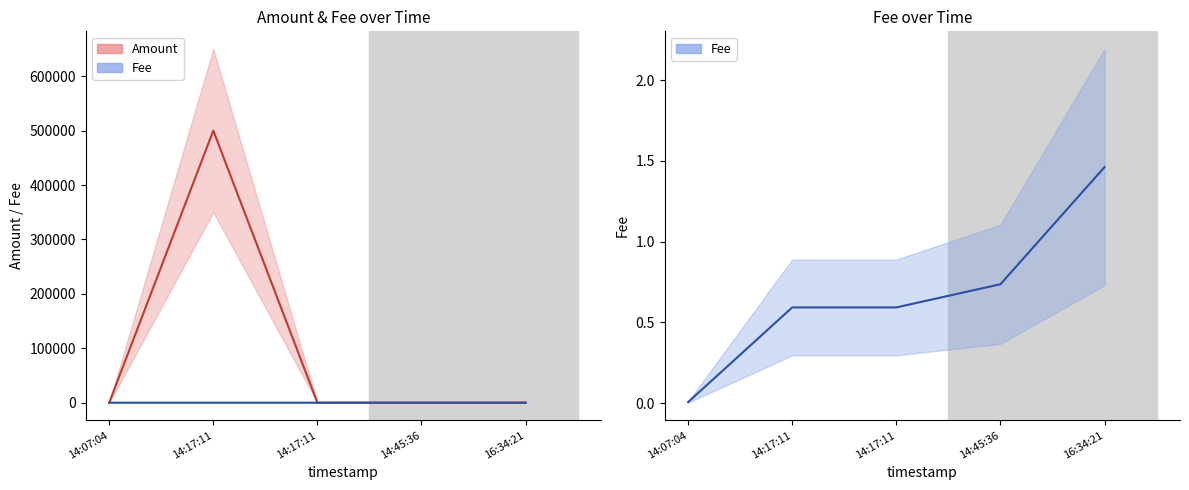

The Fee (line) series shows 0.0 at 14:07:04. True or false?

True